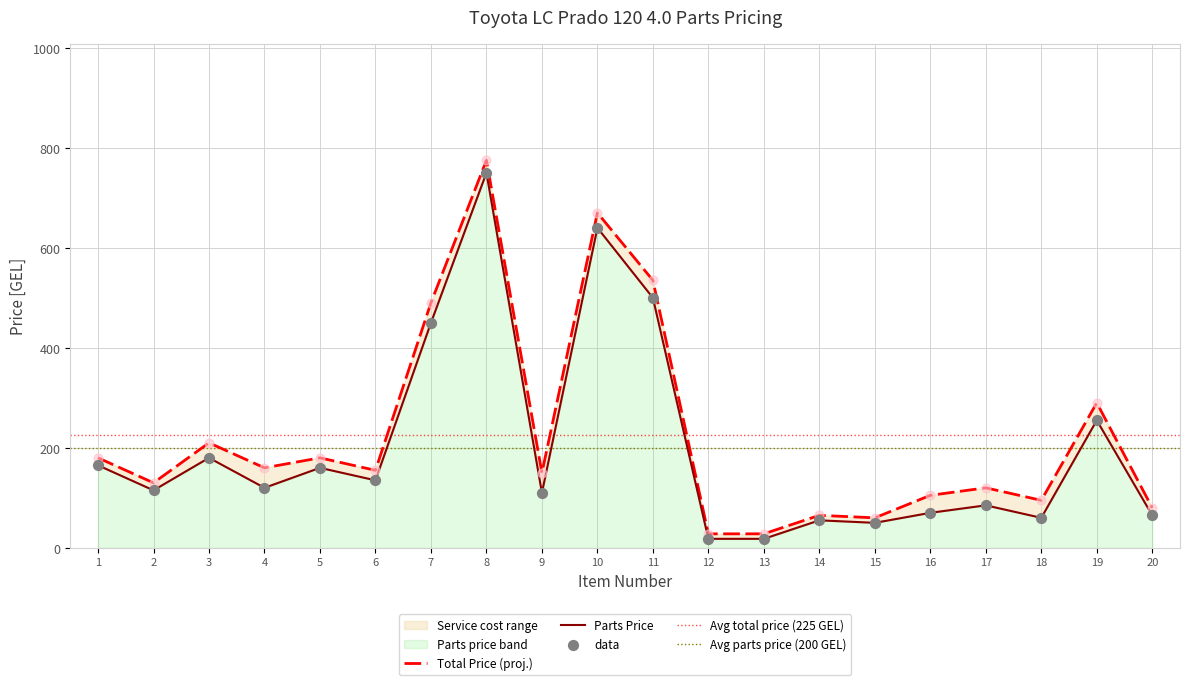

What is the total value across all series at 5?

340